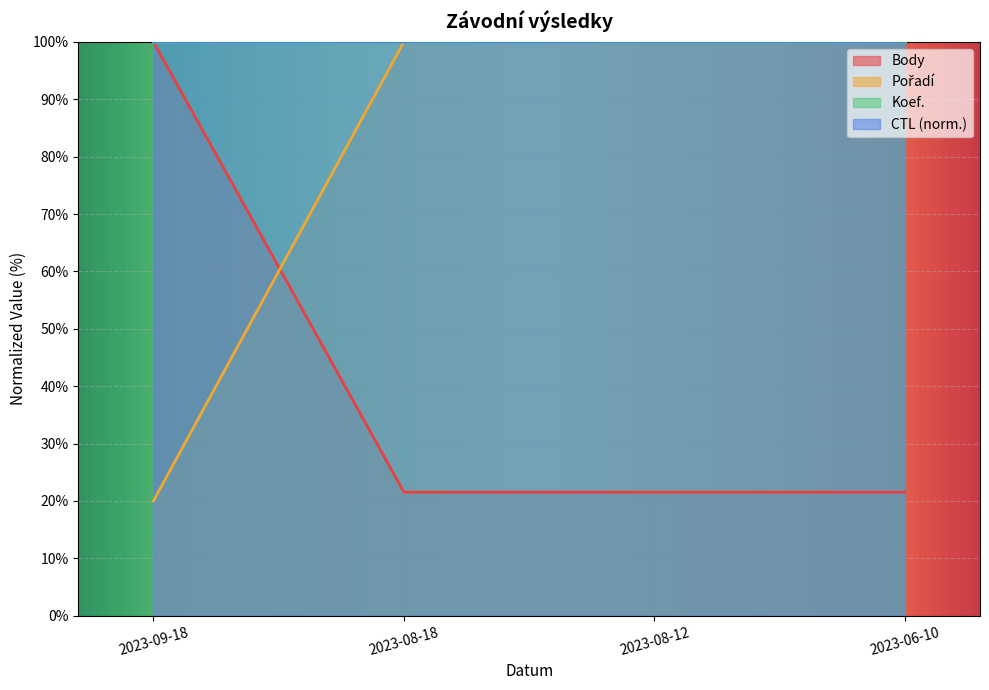

Is it true that Pořadí equals 21.1 at 2023-08-12?

False